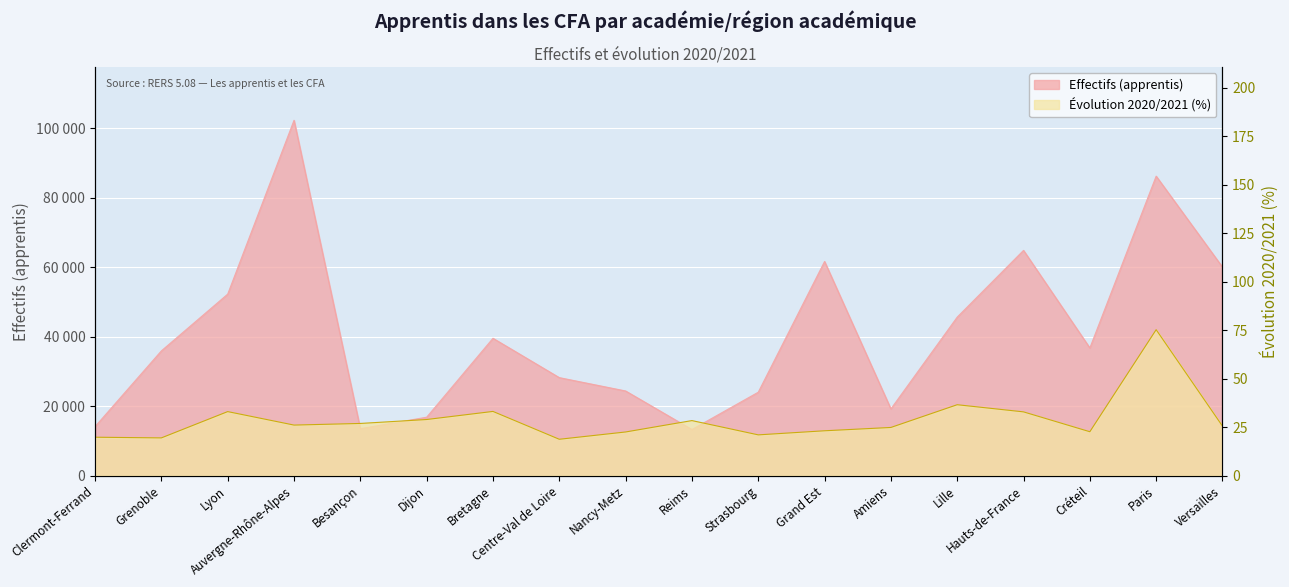

True or false: Effectifs (apprentis) has a value of 42360.0 at Nancy-Metz.

False